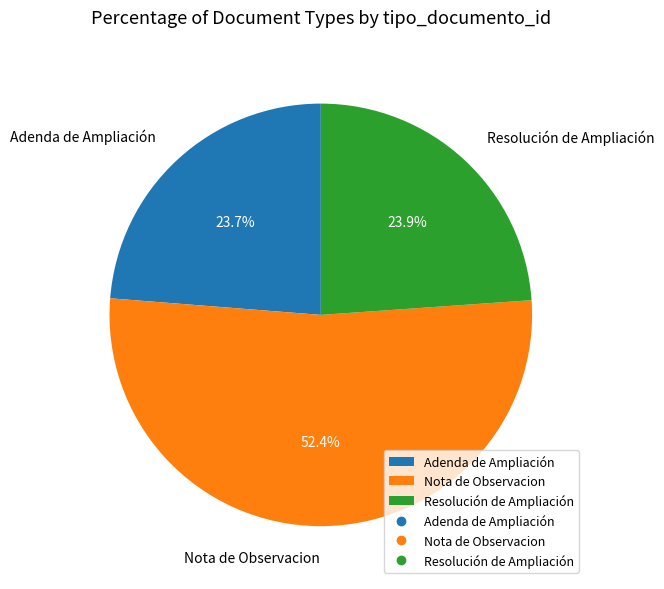

To the nearest percent, what is the average slice percentage?

33%